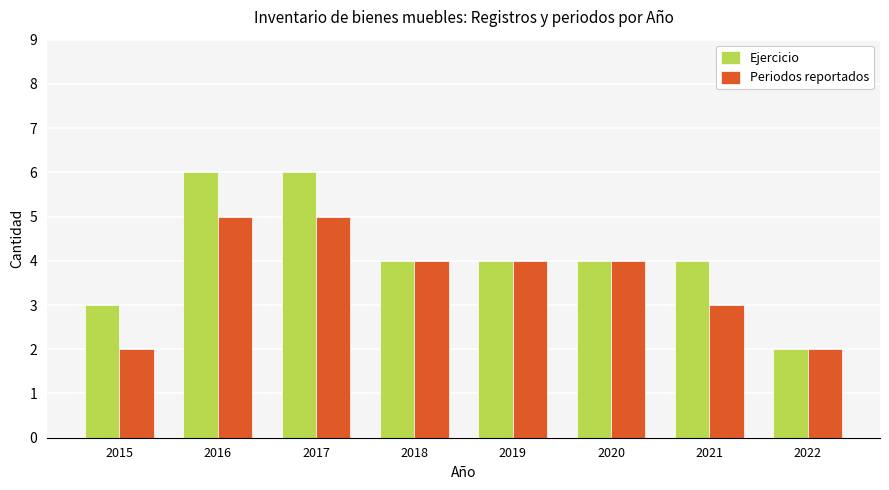

Reading left to right, what are all the values shown in this chart?

Ejercicio: 2015=3	2016=6	2017=6	2018=4	2019=4	2020=4	2021=4	2022=2
Periodos reportados: 2015=2	2016=5	2017=5	2018=4	2019=4	2020=4	2021=3	2022=2